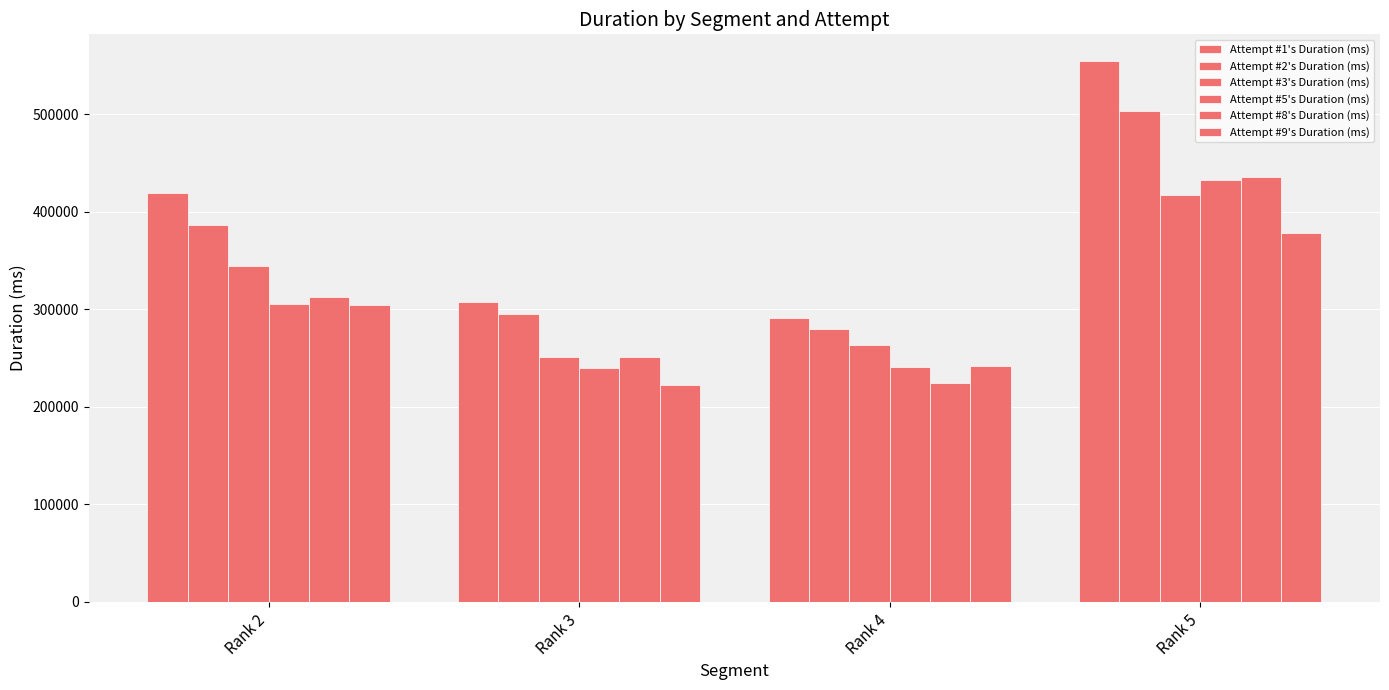

Which label corresponds to the largest value in the chart?

Rank 5